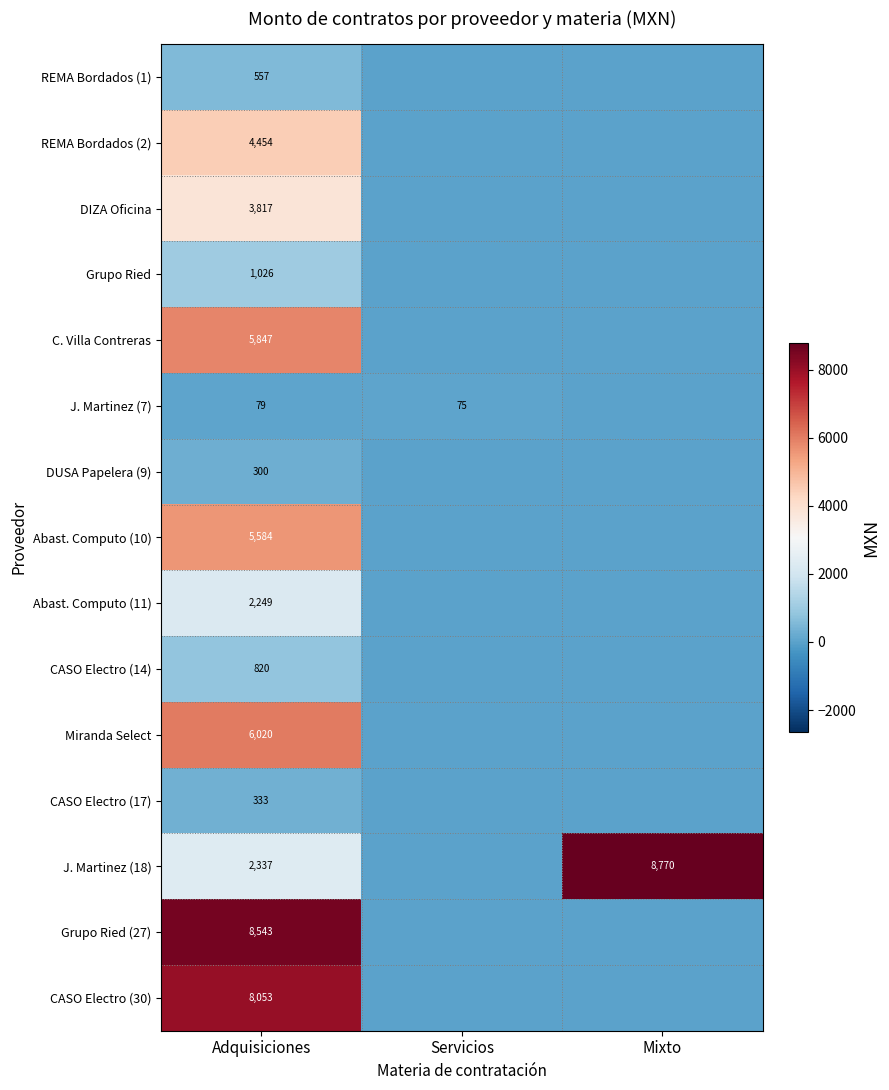

True or false: C. Villa Contreras has a value of 2319.1 at Adquisiciones.

False